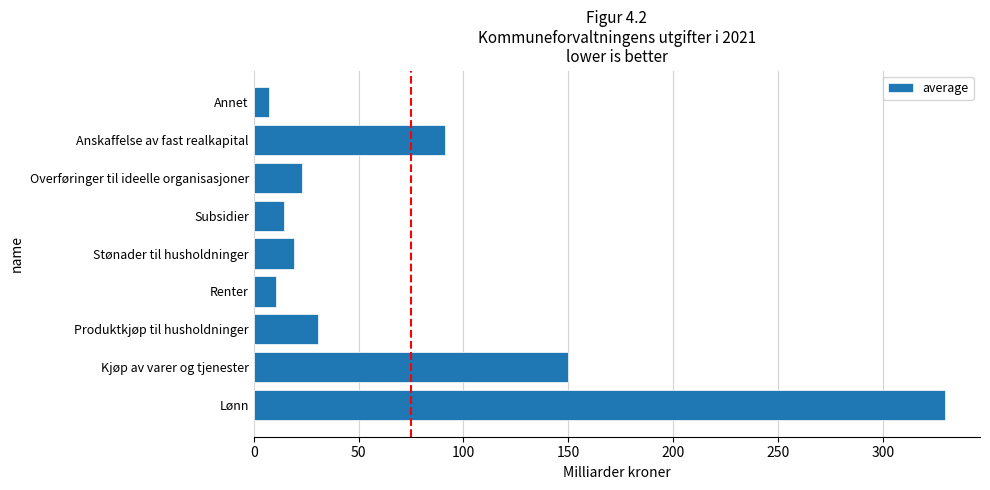

Which label corresponds to the largest value in the chart?

Lønn